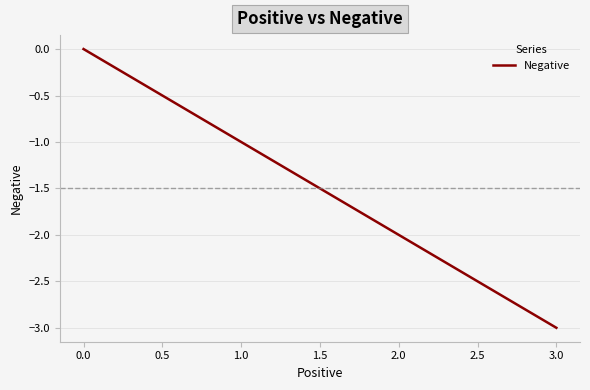

Rank the categories by value from highest to lowest.

0.0, 1.0, 2.0, 3.0